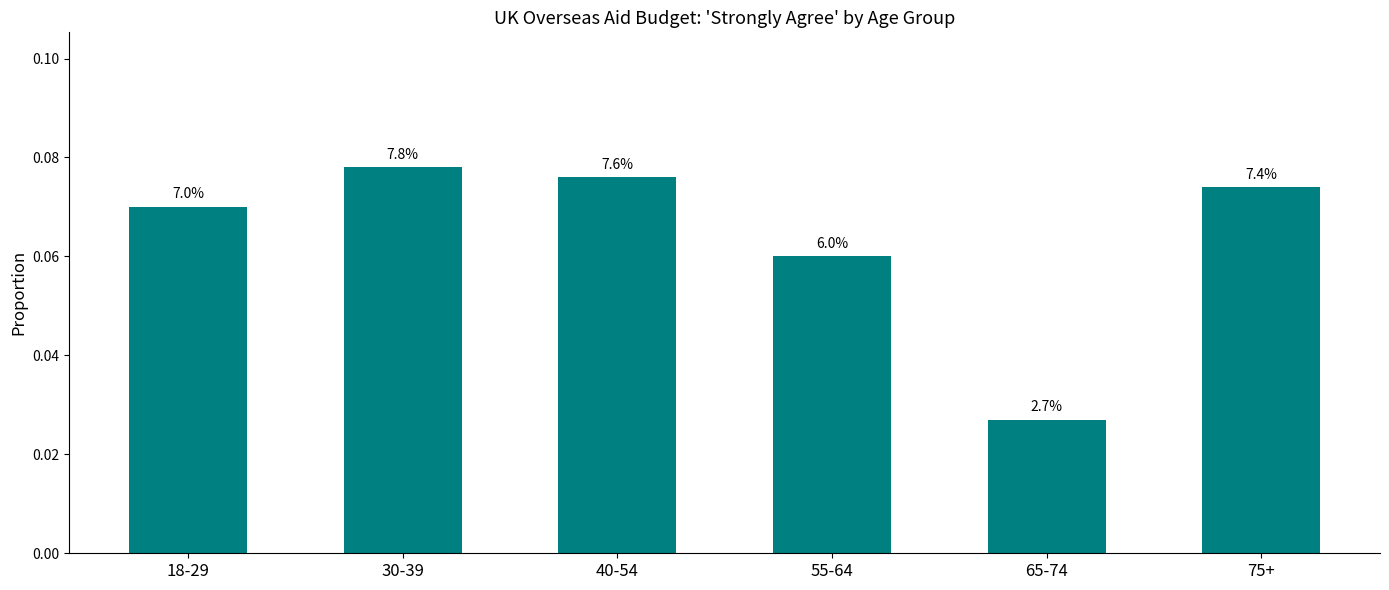

Read the value at 75+.

0.1